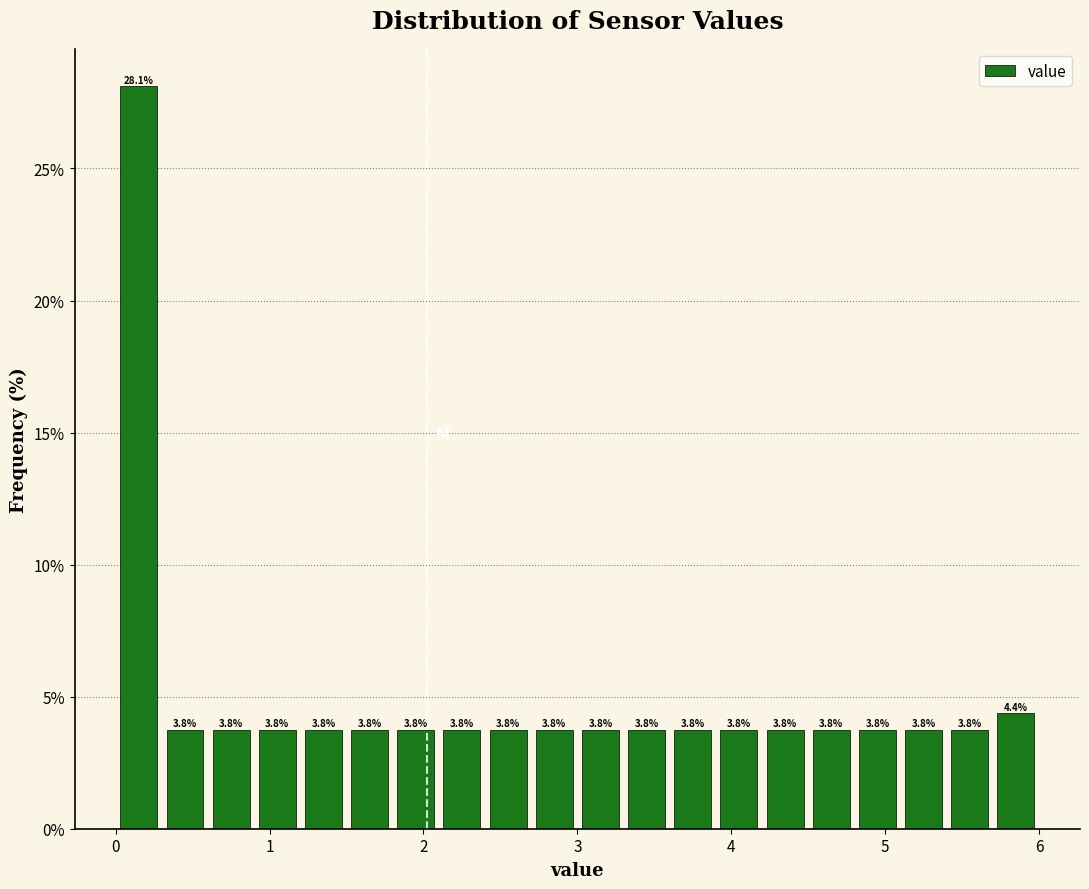

Around what value on the x-axis is the tallest bar? Give the approximate position of its centre, as read against the axis.

0.2